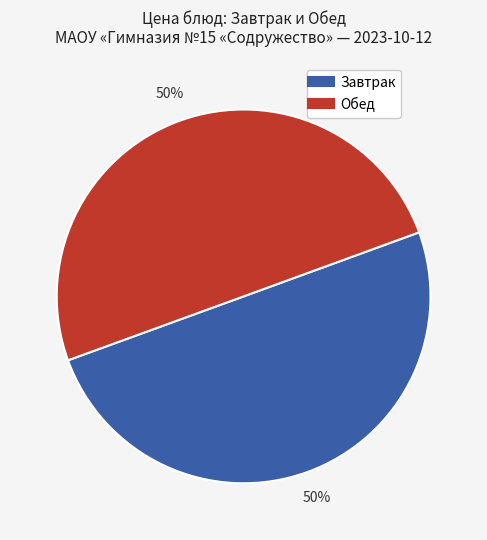

To the nearest percent, what is the average slice percentage?

50%